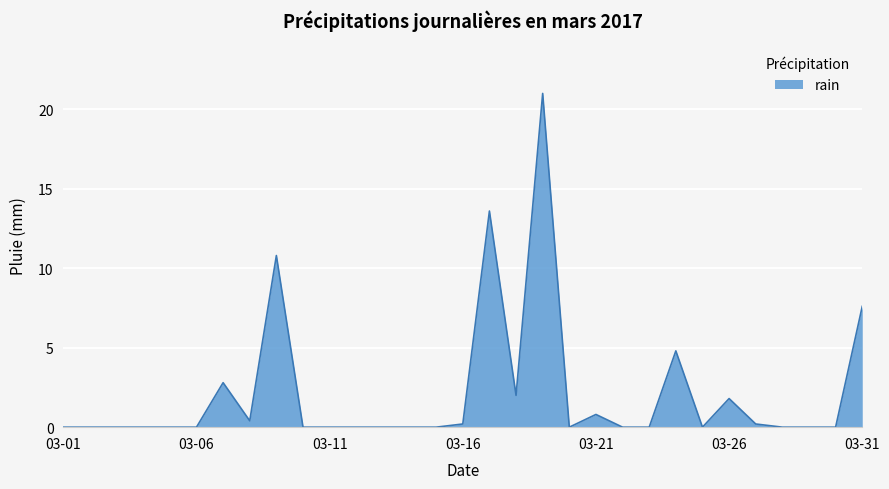

What is the average value?

2.1